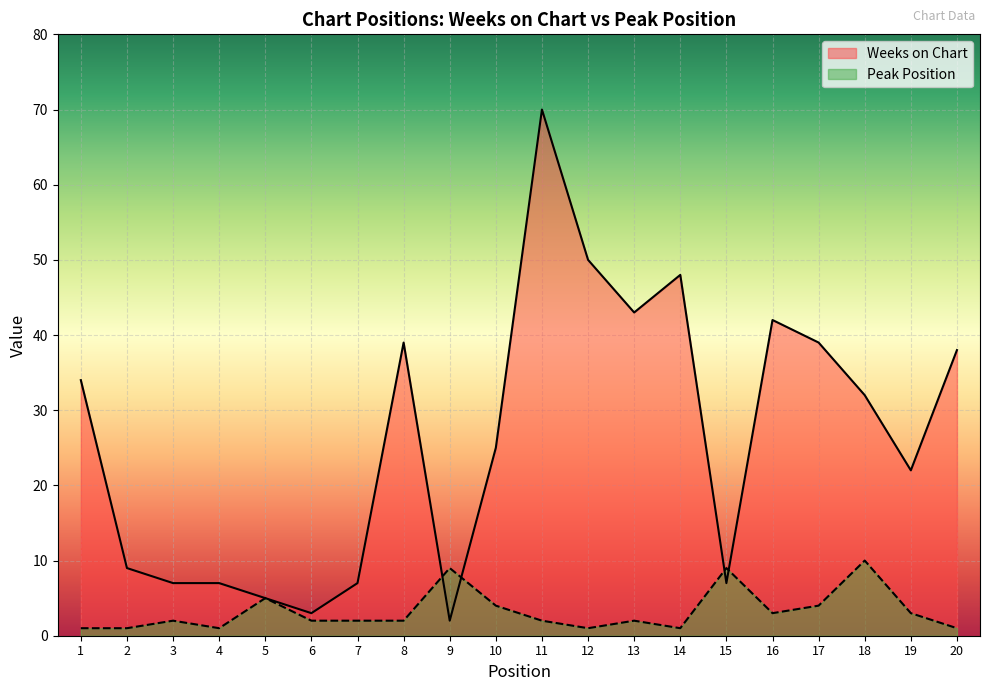

What is the total value across all series at 8?

41